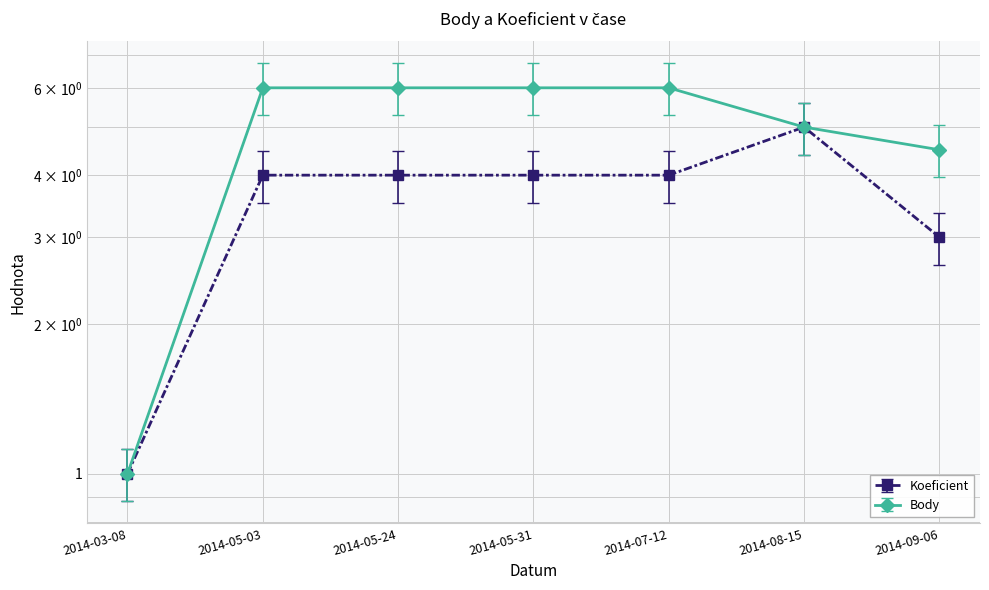

At which label does Koeficient reach its minimum?

2014-03-08